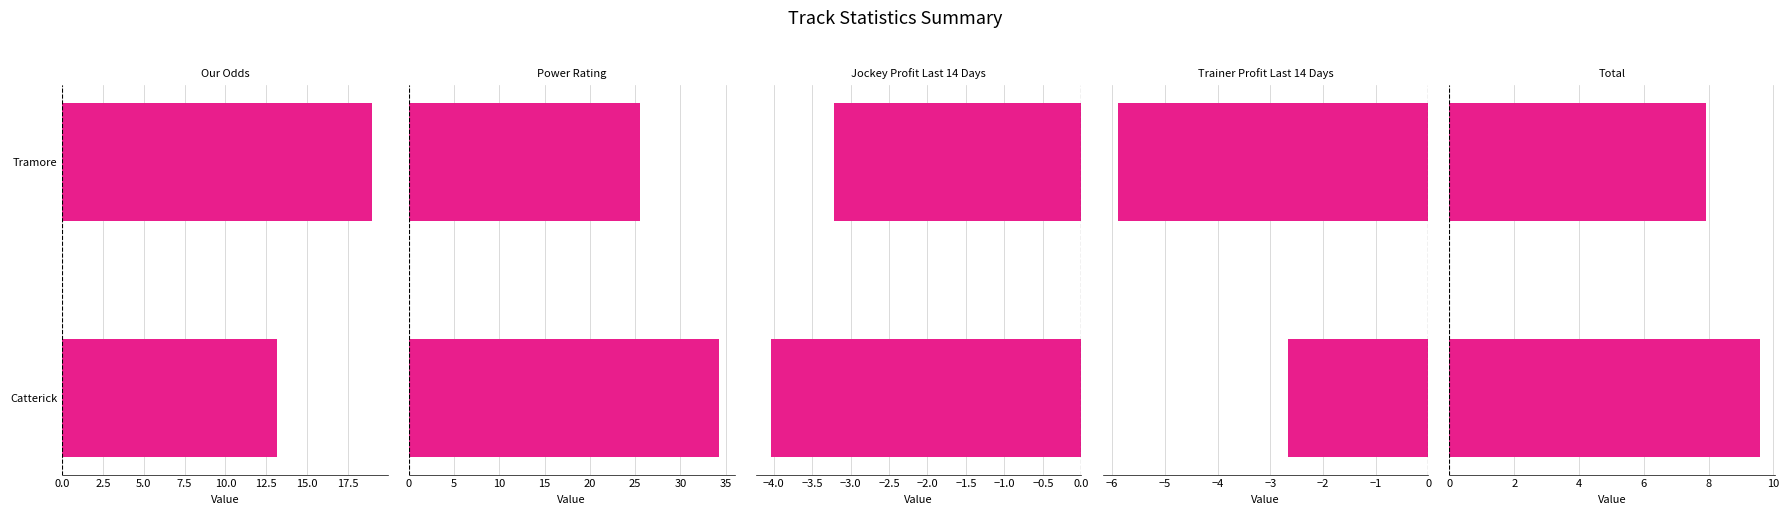

Reading left to right, list all the values displayed in this chart.

Our Odds: 13.2	19.0
Power Rating: 34.3	25.6
Jockey Profit Last 14 Days: -4.0	-3.2
Trainer Profit Last 14 Days: -2.7	-5.9
Total: 9.6	7.9